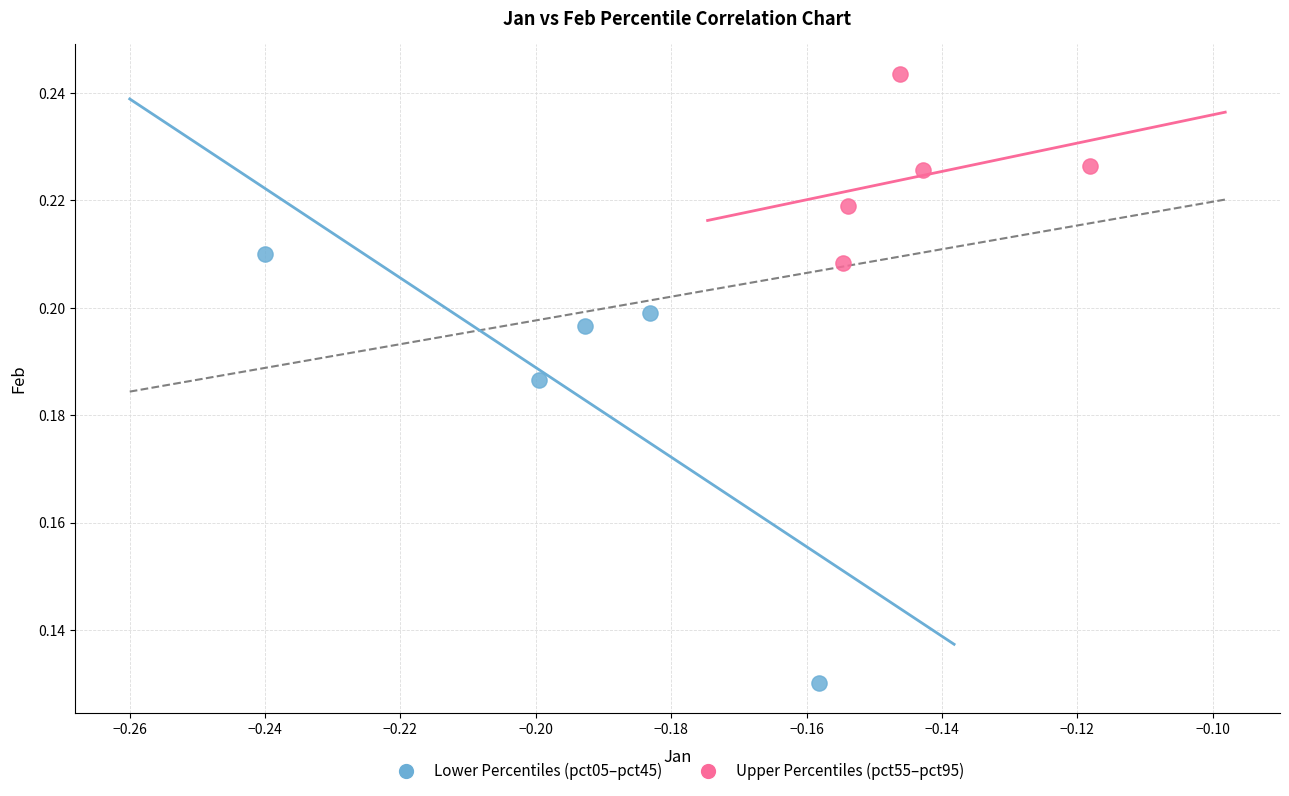

Which series reaches the maximum Y coordinate?

Upper Percentiles (pct55–pct95)